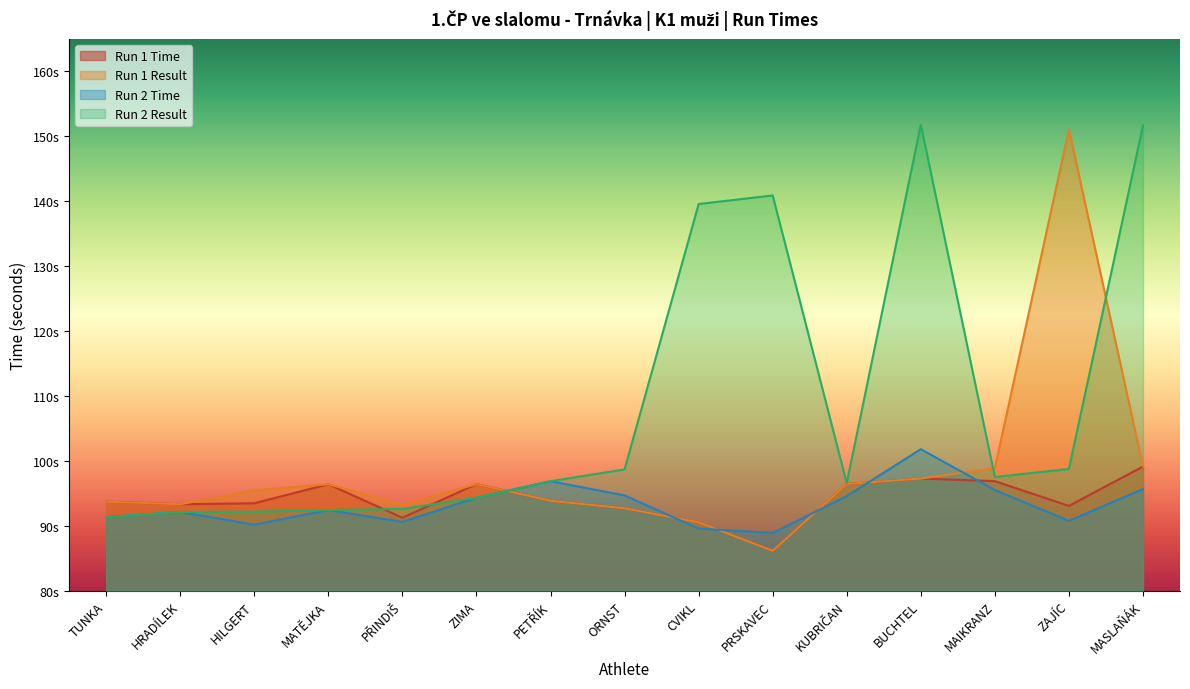

Rank the series at MATĚJKA from lowest to highest value.

Run 2 Time, Run 2 Result, Run 1 Time, Run 1 Result